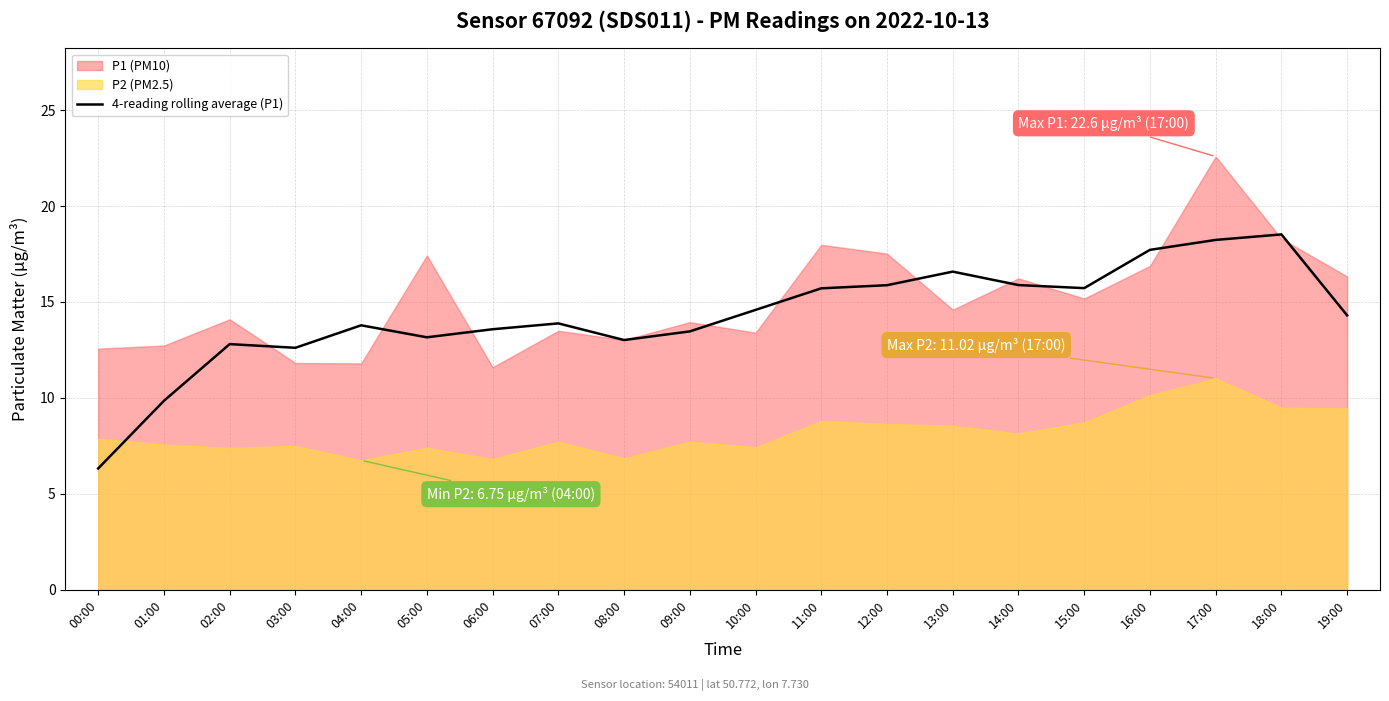

Where is the data nearest to the value 12?

03:00